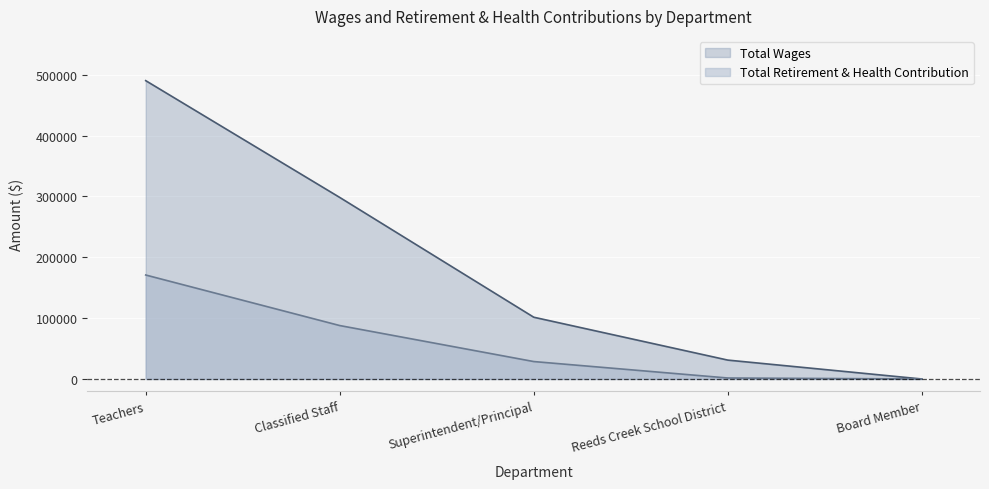

Which has a higher value, Board Member or Superintendent/Principal?

Superintendent/Principal